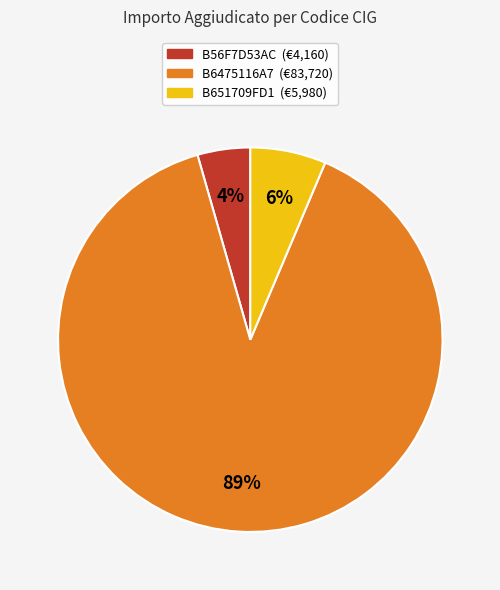

Which category has the smallest portion of the pie?

B56F7D53AC